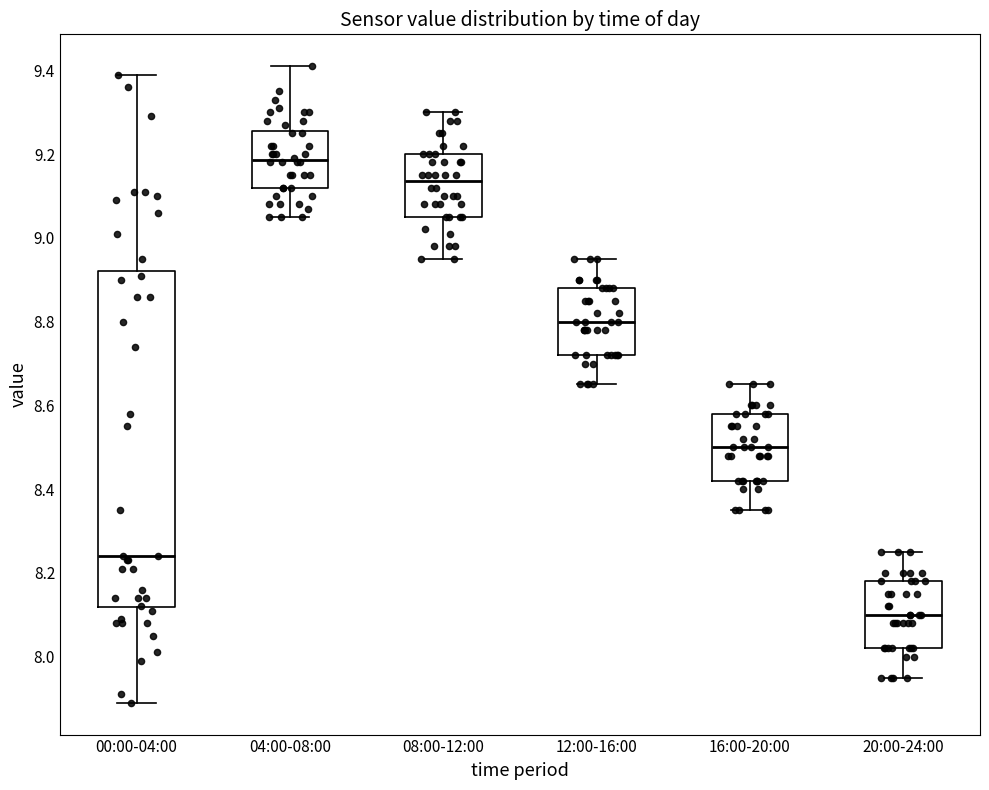

Comparing the boxes themselves (not the whiskers), which one is the tallest?

00:00-04:00